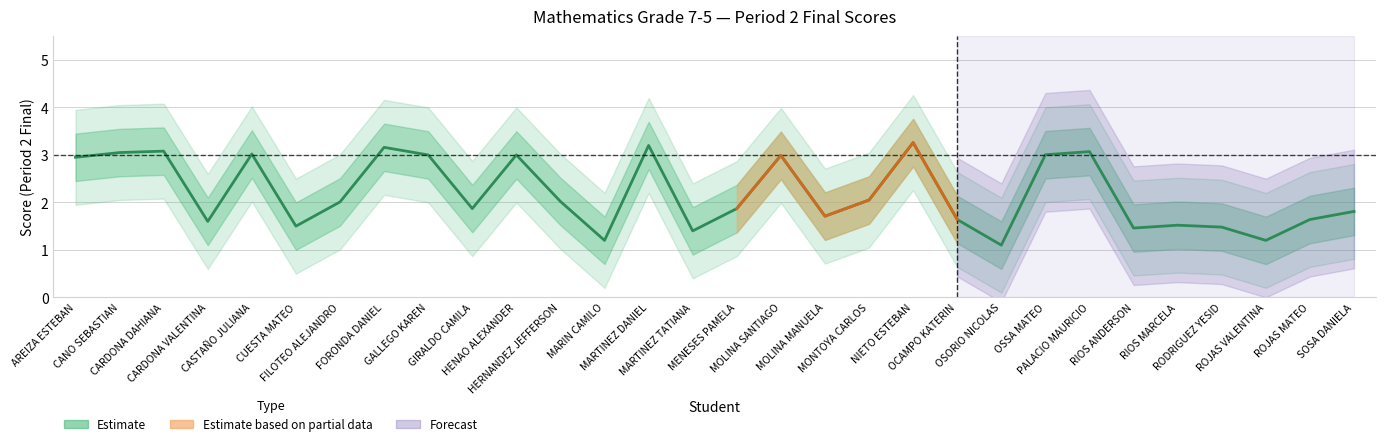

Reading left to right, transcribe all the data shown in this chart.

Period 2 Final: AREIZA JUAN ESTEBAN=2.9	CANO GOMEZ SEBASTIAN=3.1	CARDONA CASTRO DAHIANA=3.1	CARDONA SANCHEZ VALENTINA=1.6	CASTAÑO ACEVEDO JULIANA=3.0	CUESTA MORENO MAINER MATEO=1.5	FILOTEO DUQUE DANIEL ALEJANDRO=2.0	FORONDA GONZALES DANIEL=3.2	GALLEGO MIRA KAREN=3.0	GIRALDO BETANCUR MARIA CAMILA=1.9	HENAO VERA JHON ALEXANDER=3.0	HERNANDEZ PALACIO JEFFERSON=2.0	MARIN GOMEZ JUAN CAMILO=1.2	MARTINEZ ALVARES DANIEL=3.2	MARTINEZ OCHO TATIANA=1.4	MENESES MURILLO PAMELA=1.9	MOLINA FERNEY SANTIAGO=3.0	MOLINA TAPASCO MANUELA=1.7	MONTOYA OSORIO JUAN CARLOS=2.0	NIETO ARANGO JUAN ESTEBAN=3.3	OCAMPO FRANCO KATERIN=1.6	OSORIO GUTIERREZ NICOLAS=1.1	OSSA SUAREZ MATEO=3.0	PALACIO BENTA ANDRES MAURICIO=3.1	RIOS CASTRILLON ANDERSON=1.5	RIOS CIRO ANGIE MARCELA=1.5	RODRIGUEZ FLOREZ DENNIS YESID=1.5	ROJAS JIMENEZ VALENTINA=1.2	ROJAS ZAPATA MATEO=1.6	SOSA ZAPATA DANIELA=1.8
Period 2 Upper: AREIZA JUAN ESTEBAN=3.4	CANO GOMEZ SEBASTIAN=3.6	CARDONA CASTRO DAHIANA=3.6	CARDONA SANCHEZ VALENTINA=2.1	CASTAÑO ACEVEDO JULIANA=3.5	CUESTA MORENO MAINER MATEO=2.0	FILOTEO DUQUE DANIEL ALEJANDRO=2.5	FORONDA GONZALES DANIEL=3.7	GALLEGO MIRA KAREN=3.5	GIRALDO BETANCUR MARIA CAMILA=2.4	HENAO VERA JHON ALEXANDER=3.5	HERNANDEZ PALACIO JEFFERSON=2.5	MARIN GOMEZ JUAN CAMILO=1.7	MARTINEZ ALVARES DANIEL=3.7	MARTINEZ OCHO TATIANA=1.9	MENESES MURILLO PAMELA=2.4	MOLINA FERNEY SANTIAGO=3.5	MOLINA TAPASCO MANUELA=2.2	MONTOYA OSORIO JUAN CARLOS=2.5	NIETO ARANGO JUAN ESTEBAN=3.8	OCAMPO FRANCO KATERIN=2.1	OSORIO GUTIERREZ NICOLAS=1.6	OSSA SUAREZ MATEO=3.5	PALACIO BENTA ANDRES MAURICIO=3.6	RIOS CASTRILLON ANDERSON=2.0	RIOS CIRO ANGIE MARCELA=2.0	RODRIGUEZ FLOREZ DENNIS YESID=2.0	ROJAS JIMENEZ VALENTINA=1.7	ROJAS ZAPATA MATEO=2.1	SOSA ZAPATA DANIELA=2.3
Period 2 Lower: AREIZA JUAN ESTEBAN=2.4	CANO GOMEZ SEBASTIAN=2.6	CARDONA CASTRO DAHIANA=2.6	CARDONA SANCHEZ VALENTINA=1.1	CASTAÑO ACEVEDO JULIANA=2.5	CUESTA MORENO MAINER MATEO=1.0	FILOTEO DUQUE DANIEL ALEJANDRO=1.5	FORONDA GONZALES DANIEL=2.7	GALLEGO MIRA KAREN=2.5	GIRALDO BETANCUR MARIA CAMILA=1.4	HENAO VERA JHON ALEXANDER=2.5	HERNANDEZ PALACIO JEFFERSON=1.5	MARIN GOMEZ JUAN CAMILO=0.7	MARTINEZ ALVARES DANIEL=2.7	MARTINEZ OCHO TATIANA=0.9	MENESES MURILLO PAMELA=1.4	MOLINA FERNEY SANTIAGO=2.5	MOLINA TAPASCO MANUELA=1.2	MONTOYA OSORIO JUAN CARLOS=1.6	NIETO ARANGO JUAN ESTEBAN=2.8	OCAMPO FRANCO KATERIN=1.1	OSORIO GUTIERREZ NICOLAS=0.6	OSSA SUAREZ MATEO=2.5	PALACIO BENTA ANDRES MAURICIO=2.6	RIOS CASTRILLON ANDERSON=1.0	RIOS CIRO ANGIE MARCELA=1.0	RODRIGUEZ FLOREZ DENNIS YESID=1.0	ROJAS JIMENEZ VALENTINA=0.7	ROJAS ZAPATA MATEO=1.1	SOSA ZAPATA DANIELA=1.3